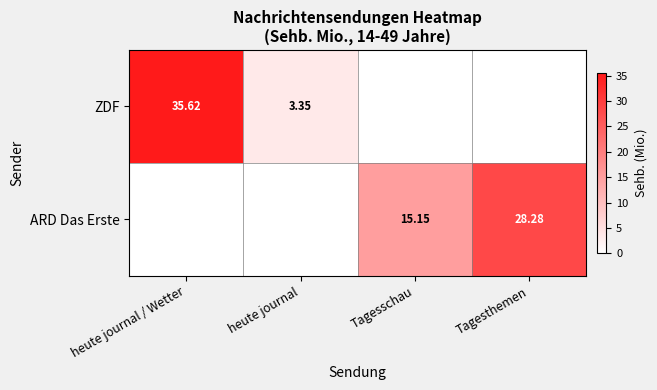

What value does the ZDF series have at heute journal?

3.4